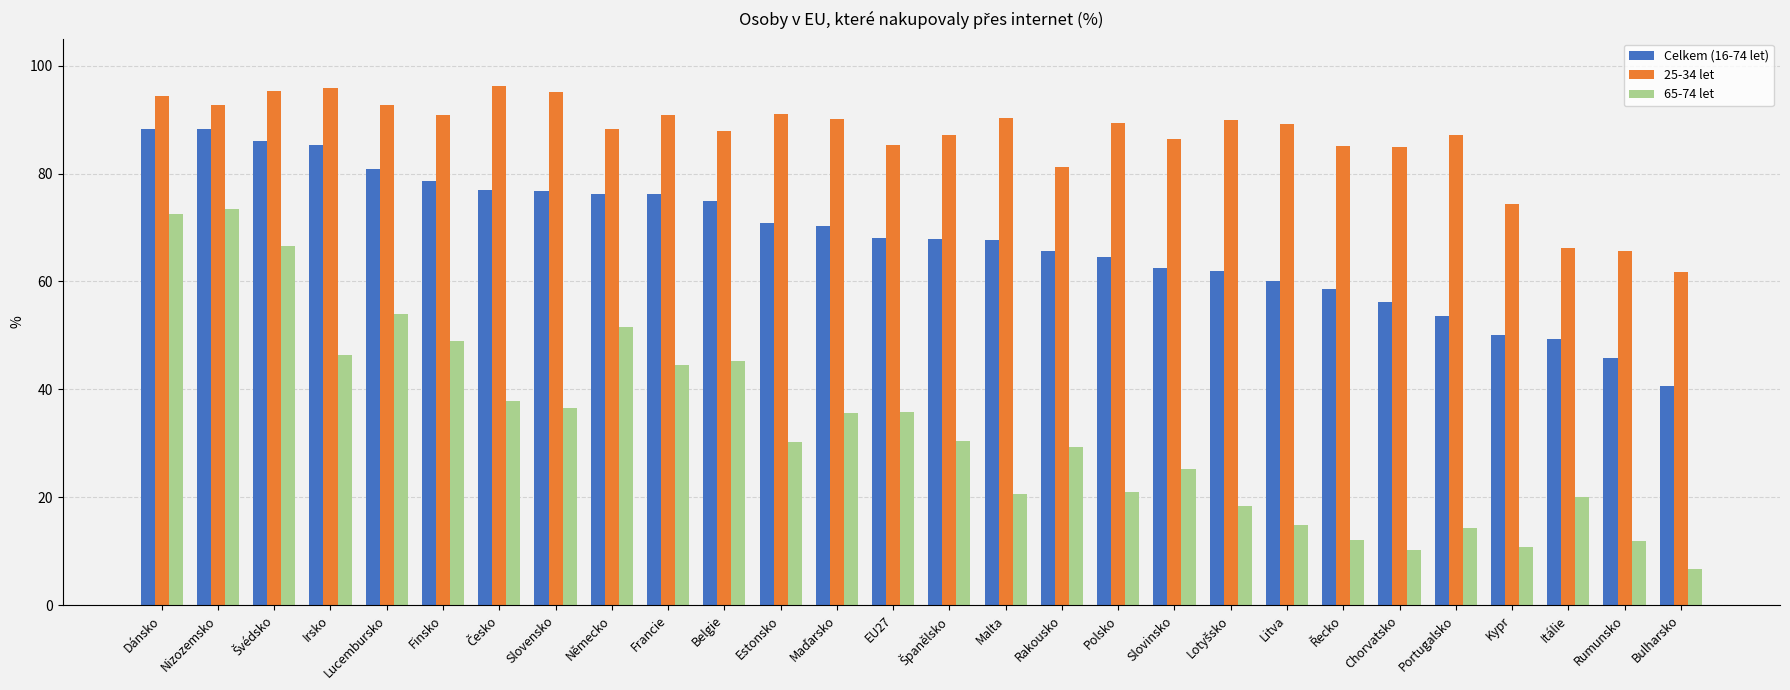

How many bars are there in total?

84